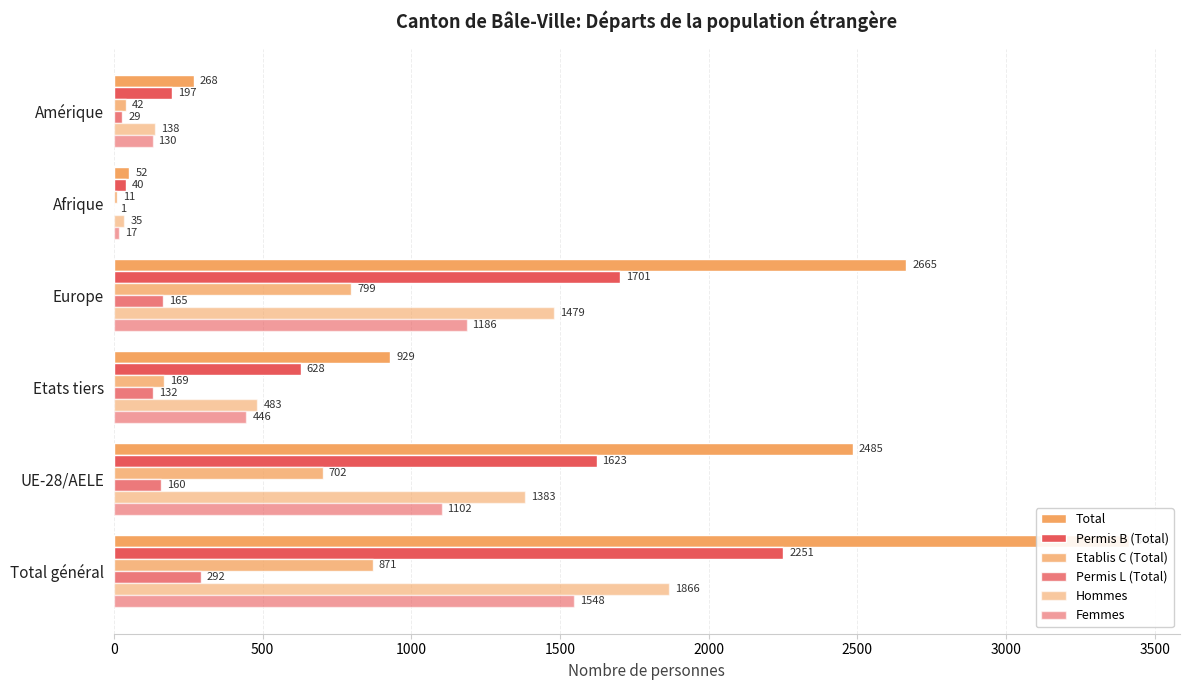

How many groups of bars are there?

6